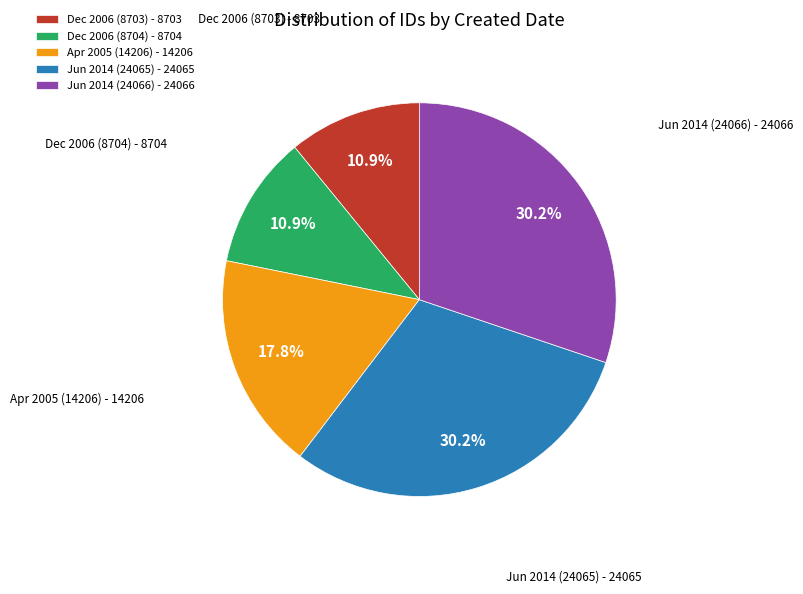

Approximately how many times larger is the value at Jun 2014 (24066) - 24066 compared to Dec 2006 (8703) - 8703?

2.8